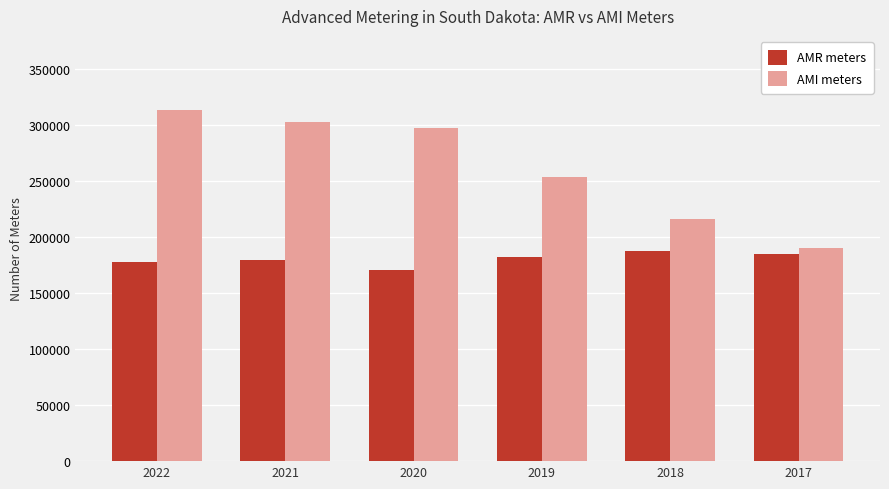

Are the bars horizontal?

No